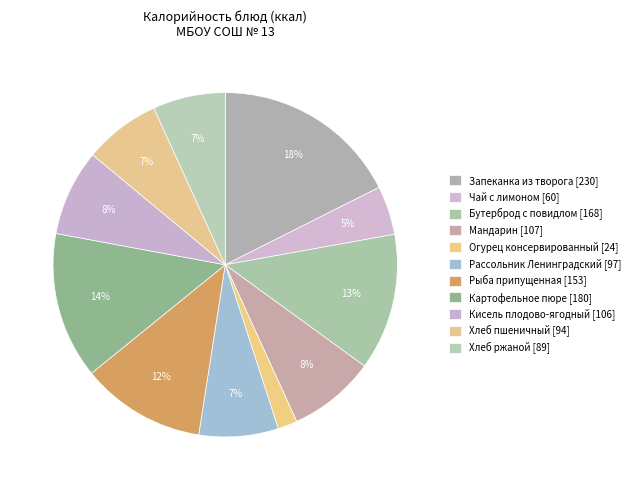

How many segments does this pie chart have?

11